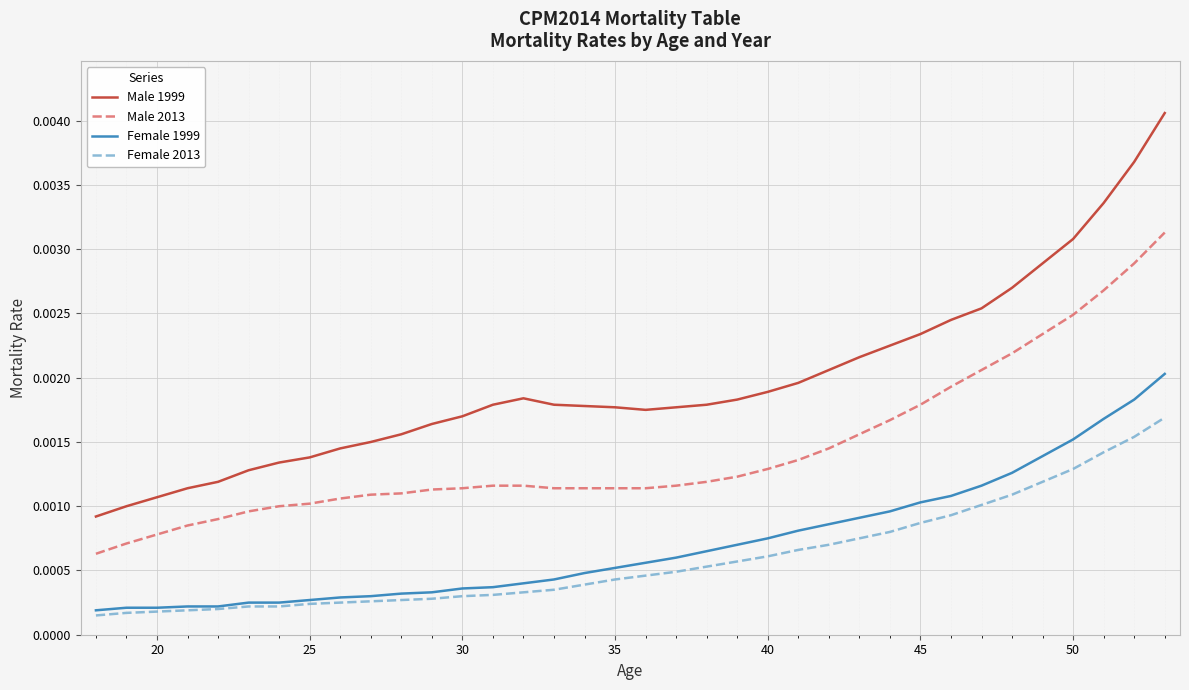

Rank the series by their maximum value, from lowest to highest.

Female 2013, Female 1999, Male 2013, Male 1999